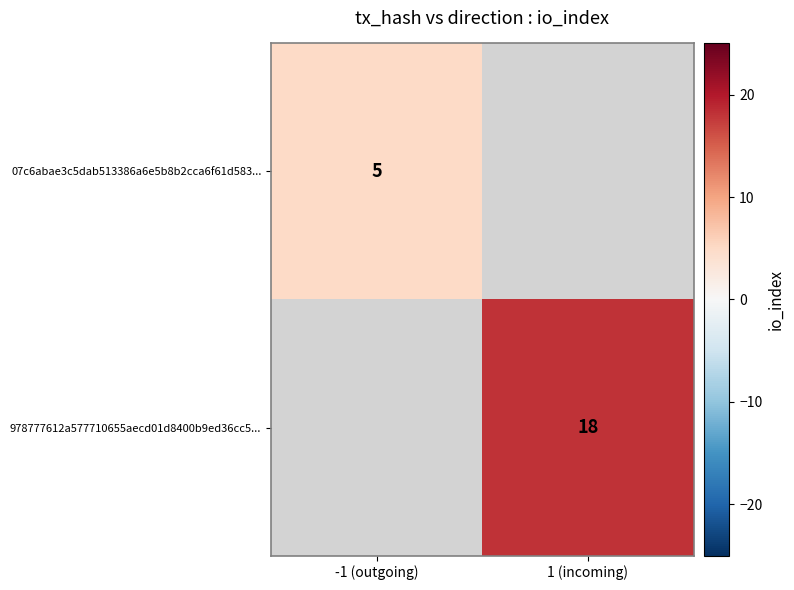

The 07c6abae3c5dab513386a6e5b8b2cca6f61d583... series shows 3 at -1 (outgoing). True or false?

False